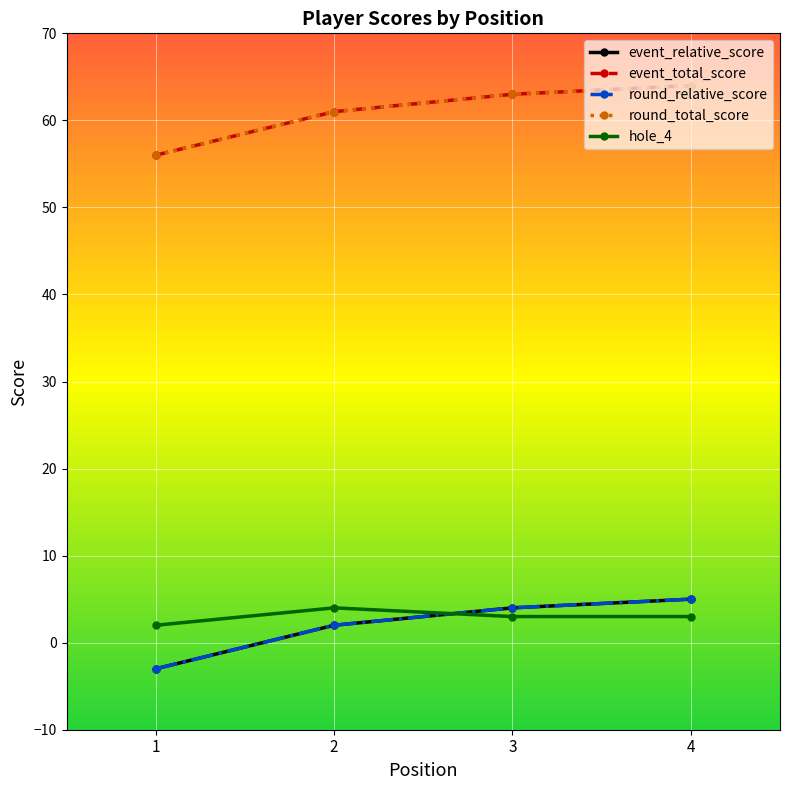

Which has a higher value, 1 or 3?

3